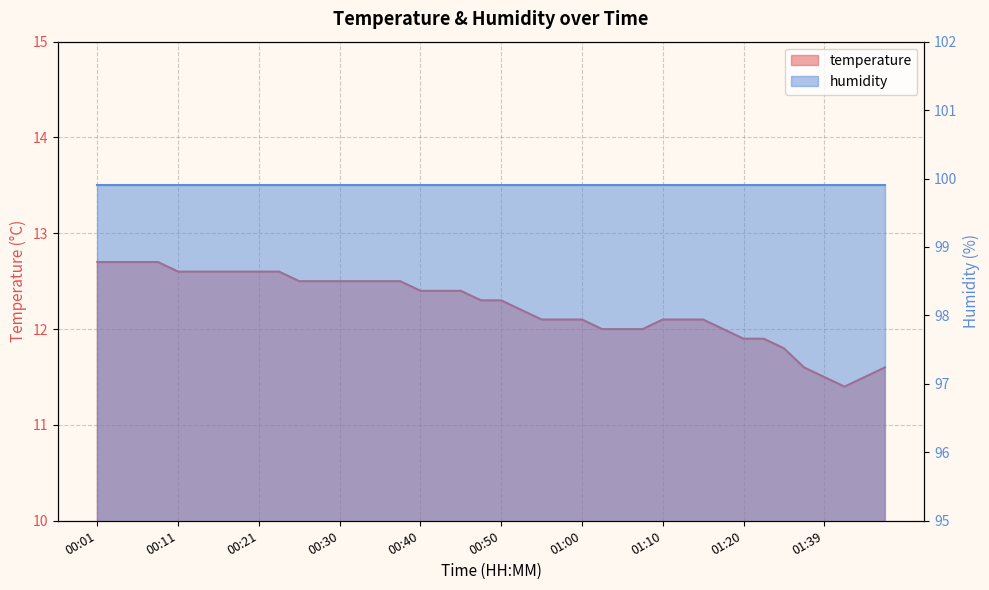

Between 01:39 and 01:12, which is larger?

01:12